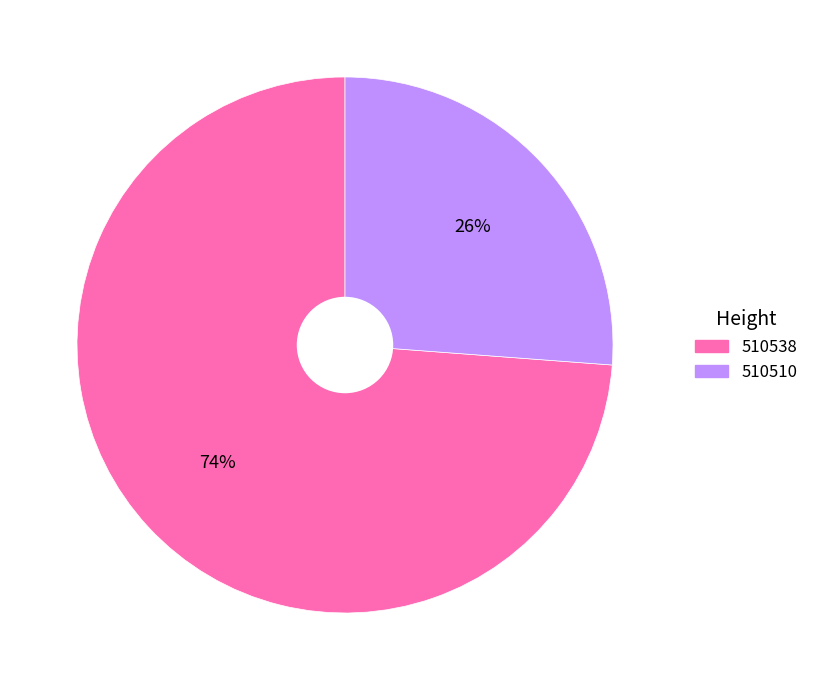

Is 510538 the majority of the pie?

Yes